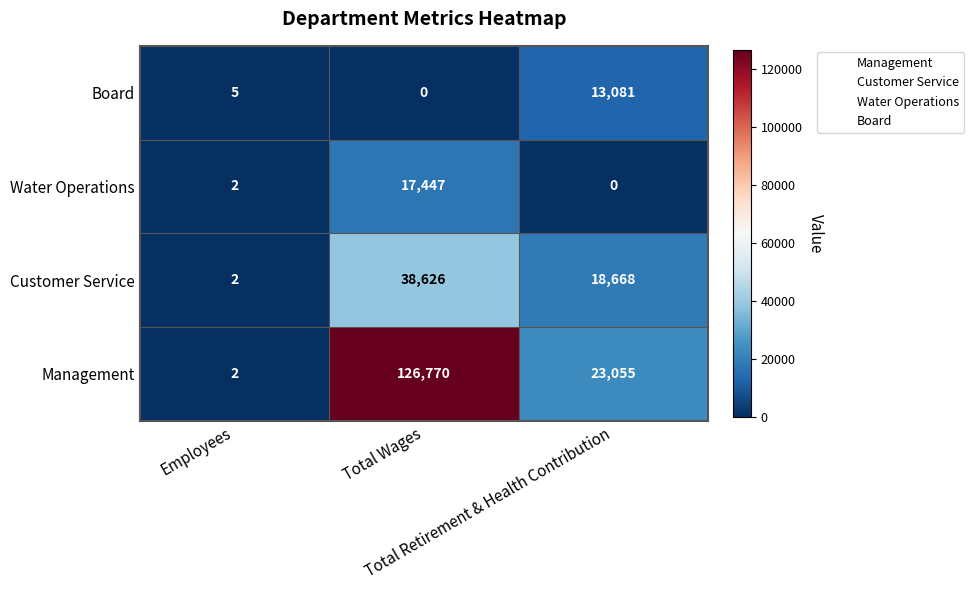

What is the difference between the maximum and second lowest values in the Water Operations series?

17445